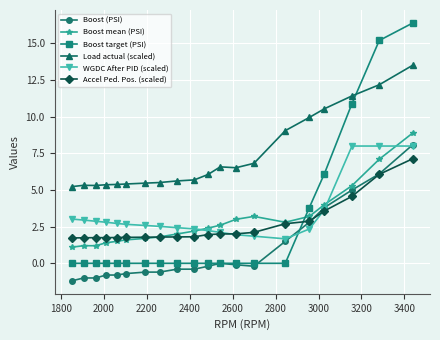

What is the maximum value for Boost mean (PSI)?

8.9